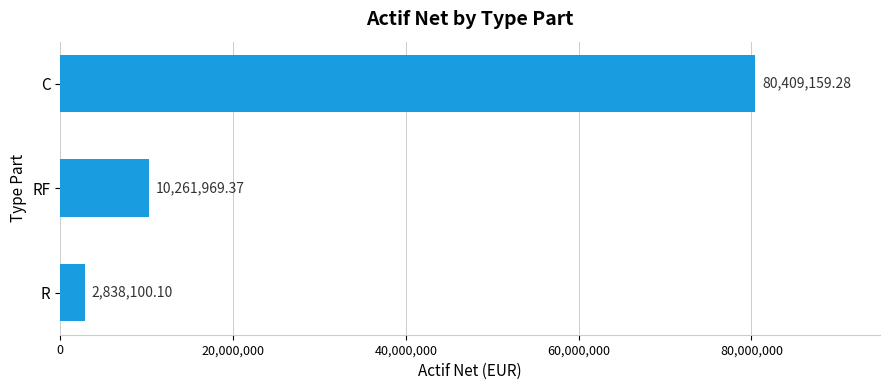

How many data points are above 10261969?

2